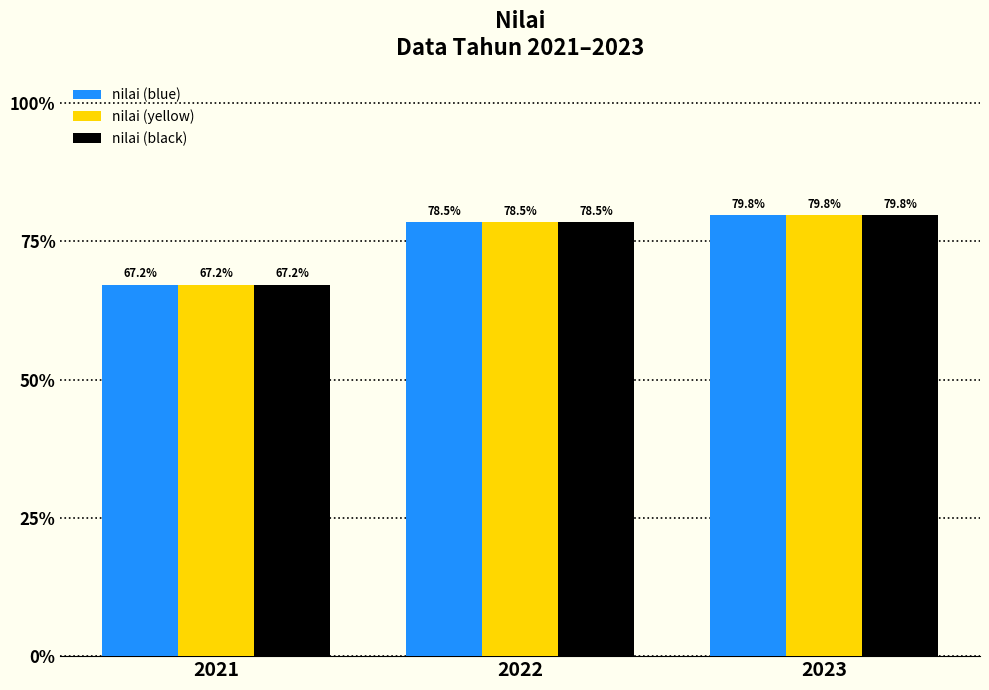

At which label is nilai (blue) closest to 73?

2022